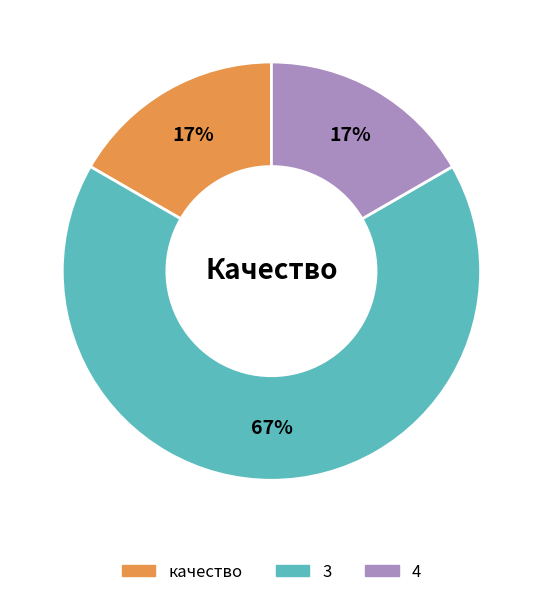

To the nearest percent, what is the difference between the largest and smallest slice percentages?

50%